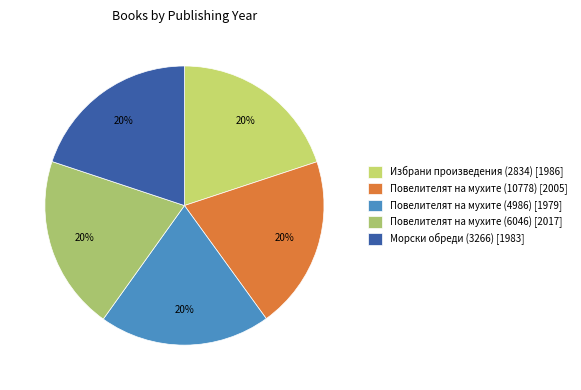

How many segments does this pie chart have?

5